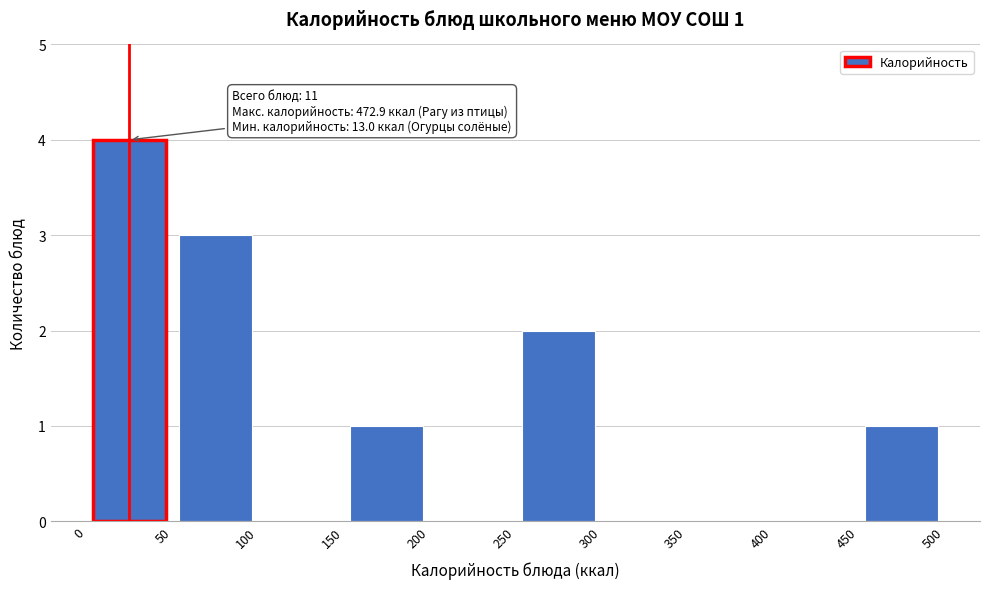

Over which range of the x-axis is the bar tallest?

0 to 50